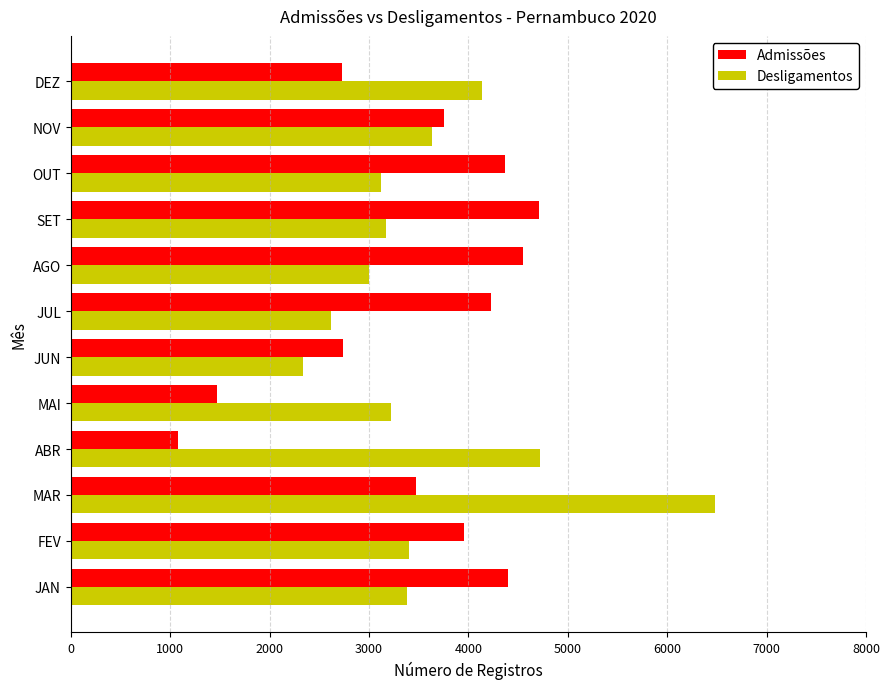

What is the minimum value shown in the chart?

1078